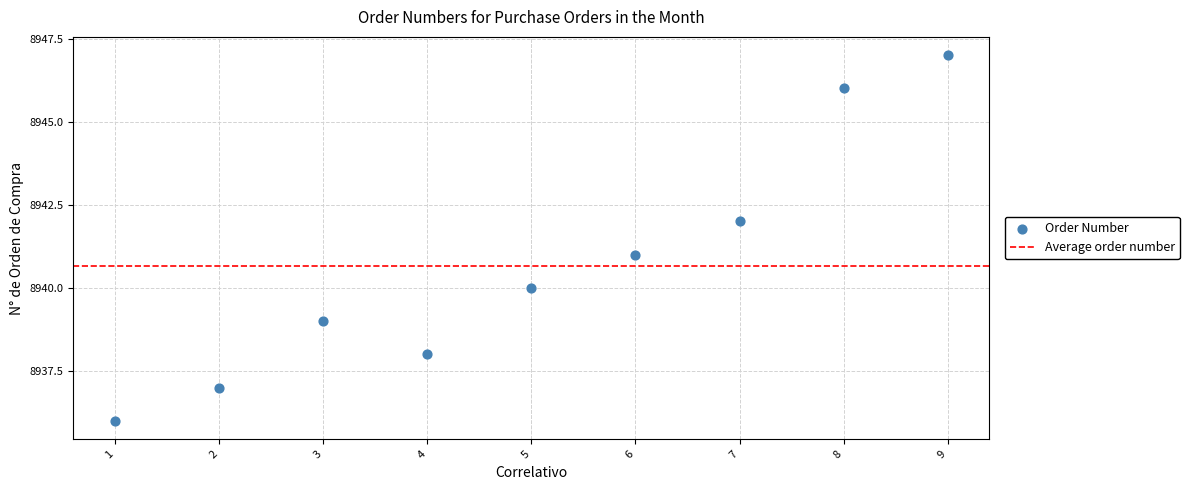

What is the average X value?

5